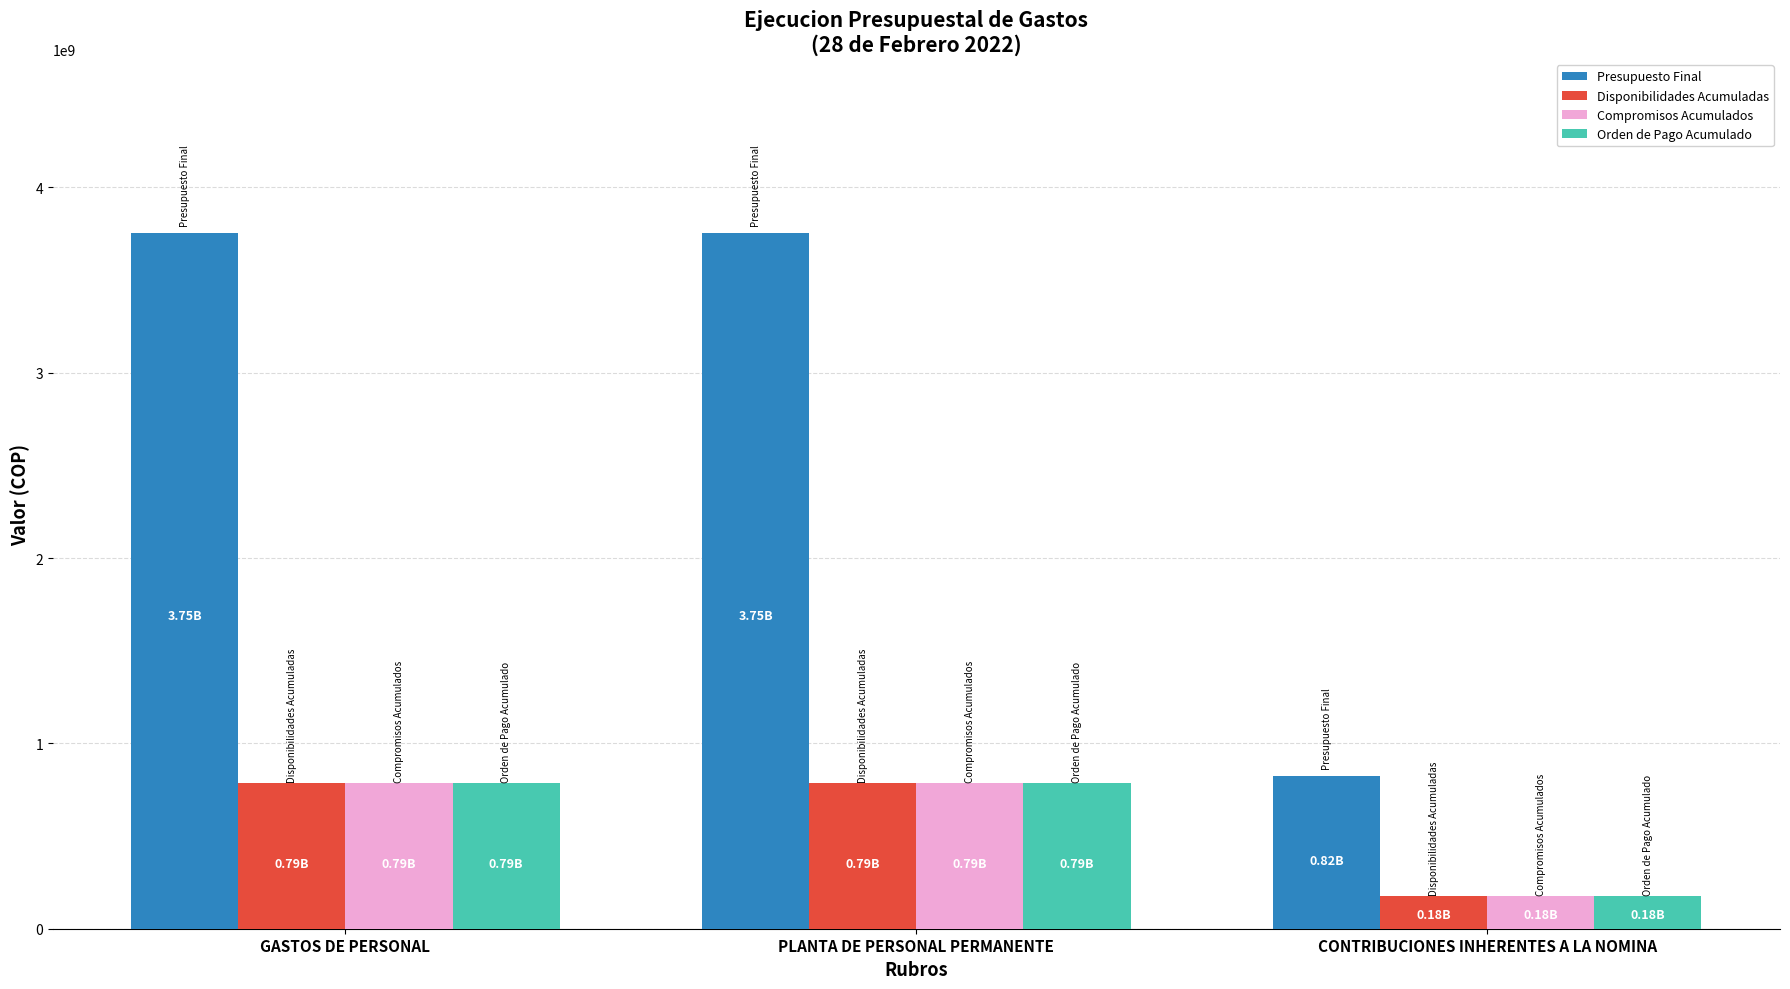

The value of Orden de Pago Acumulado at GASTOS DE PERSONAL is 1047588649. True or false?

False